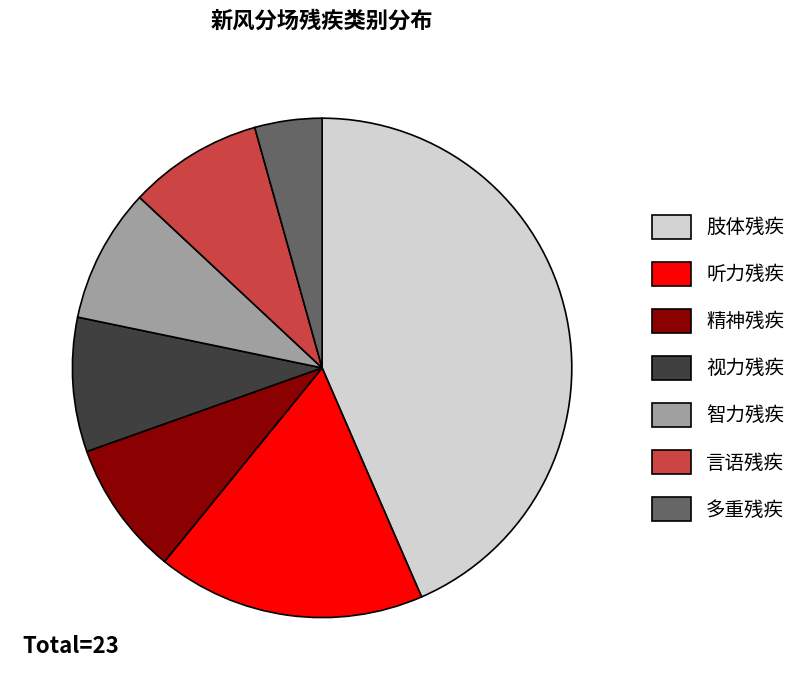

How many slices are in this pie chart?

7